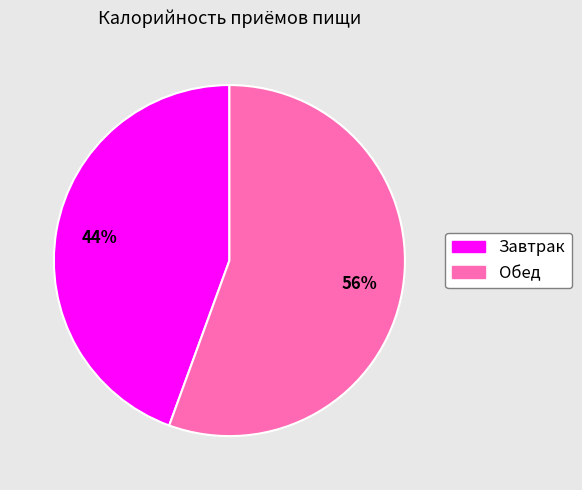

To the nearest percent, what is the combined percentage of Обед and Завтрак?

100%